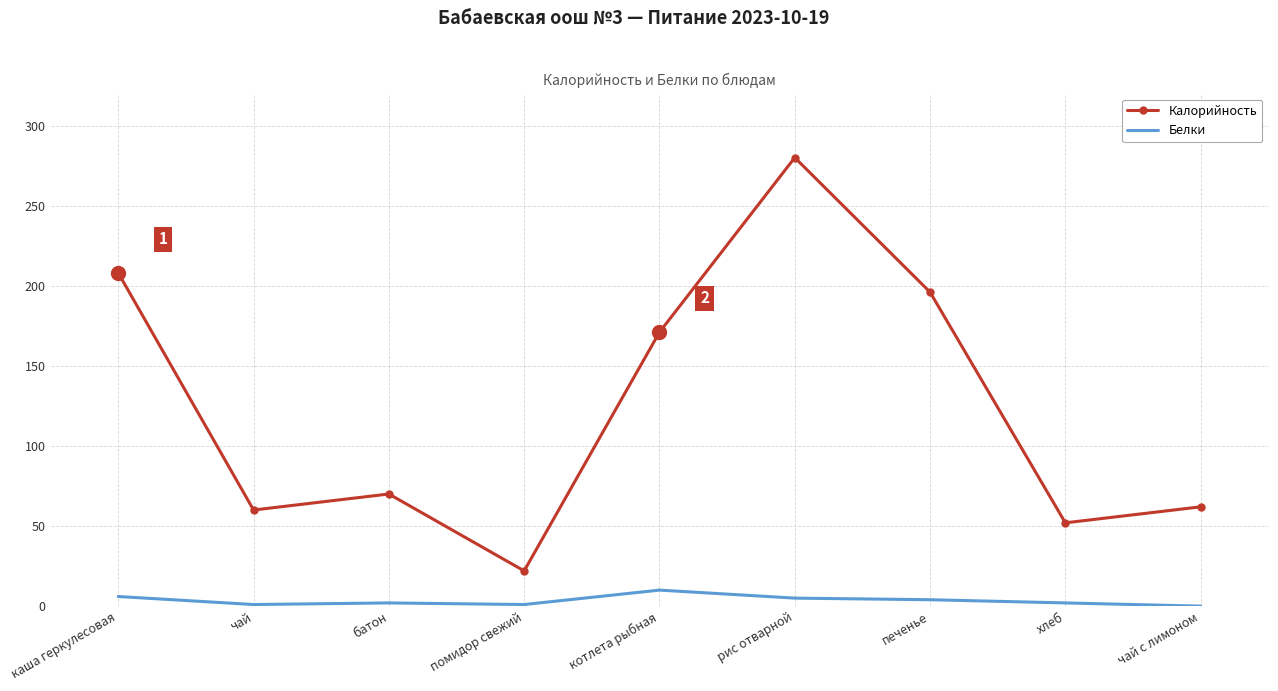

How many series are shown in this chart?

2